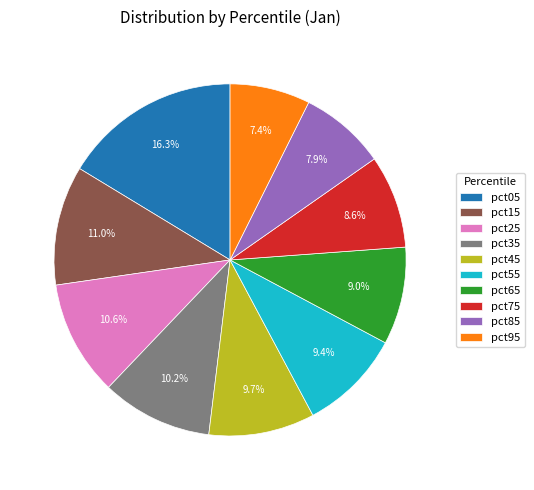

Combined, what portion of the pie is pct05 and pct35?

26.5%